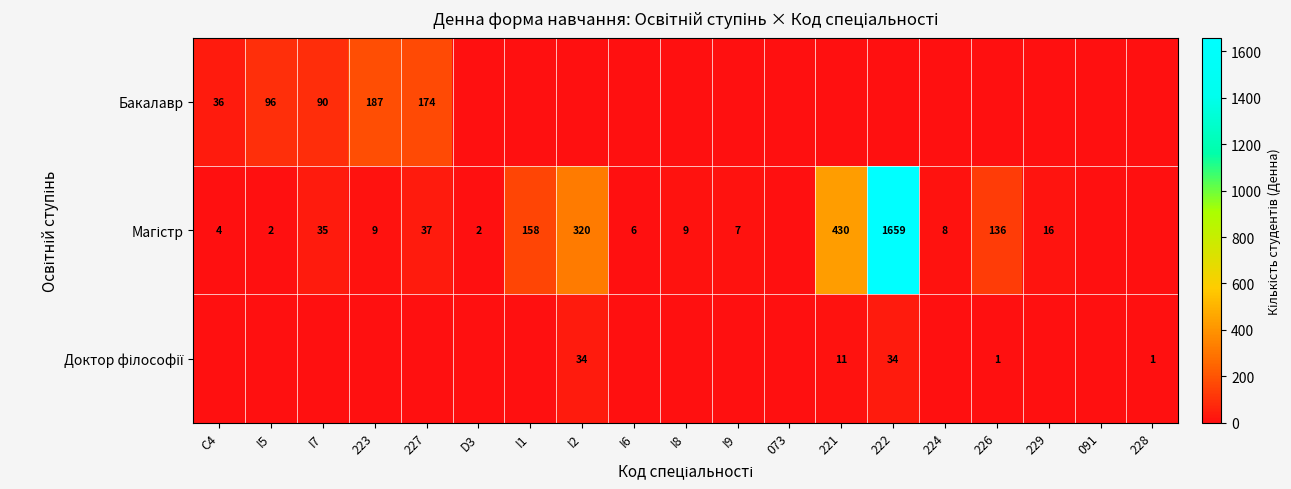

Which series has the largest total across all categories?

Магістр